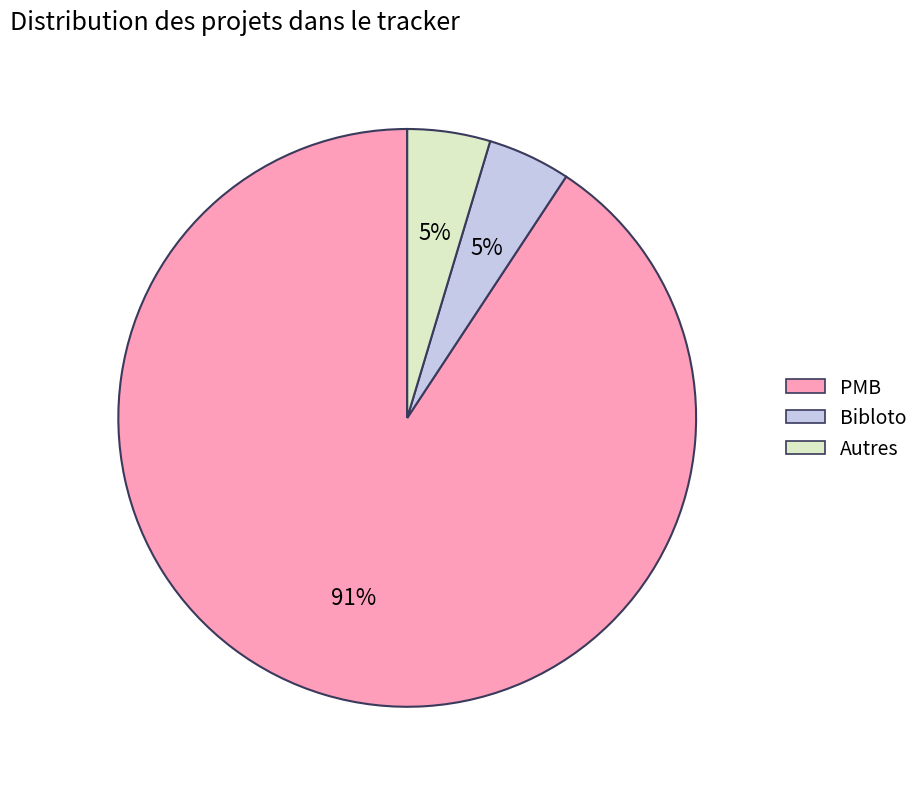

To the nearest percent, what portion does Autres represent?

5%